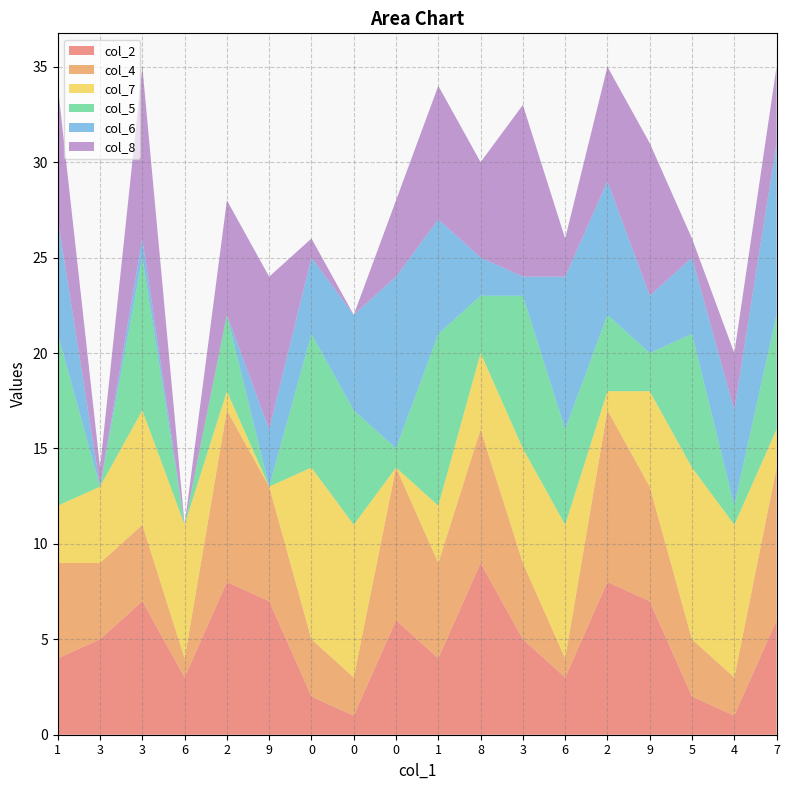

Reading right to left, list all the values displayed in this chart.

col_2: 6	1	2	7	8	3	5	9	4	6	1	2	7	8	3	7	5	4
col_4: 8	2	3	6	9	1	4	7	5	8	2	3	6	9	1	4	4	5
col_7: 2	8	9	5	1	7	6	4	3	0	8	9	0	1	7	6	4	3
col_5: 6	1	7	2	4	5	8	3	9	1	6	7	0	4	0	8	0	9
col_6: 9	5	4	3	7	8	1	2	6	9	5	4	3	0	0	1	0	6
col_8: 4	3	1	8	6	2	9	5	7	4	0	1	8	6	0	9	1	7